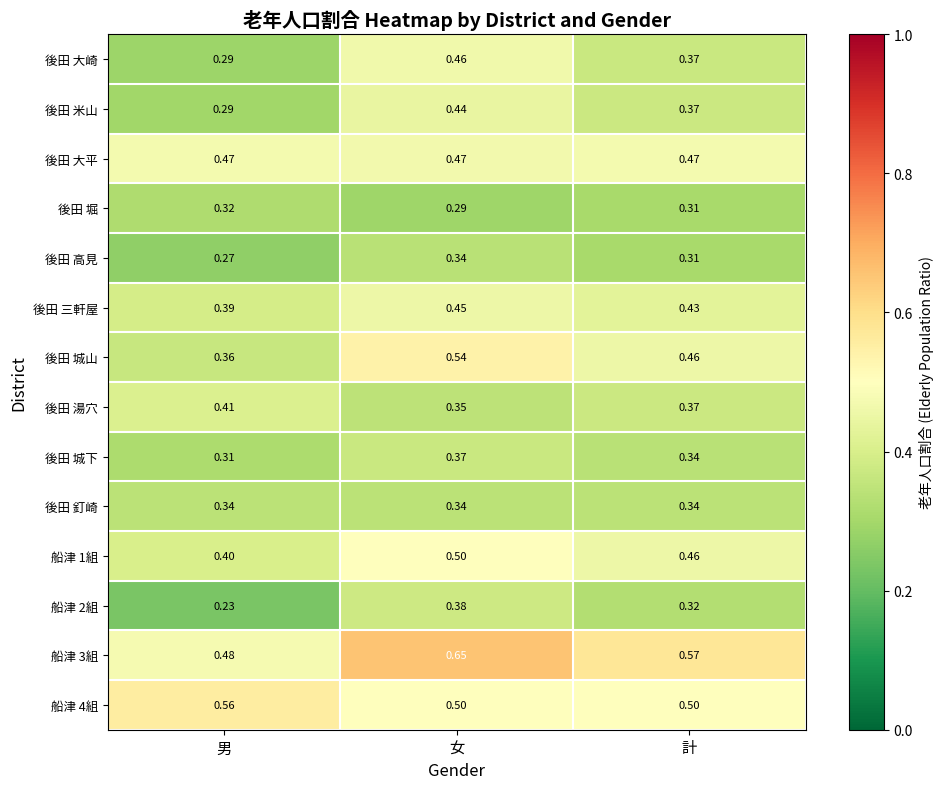

At which label does 後田 堀 reach its minimum?

女